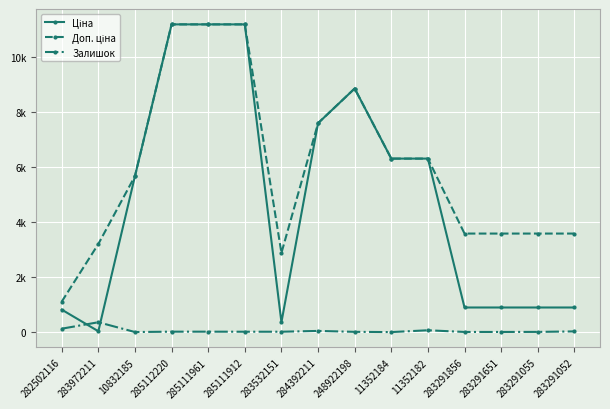

True or false: Залишок and Доп. ціна intersect in this chart.

False